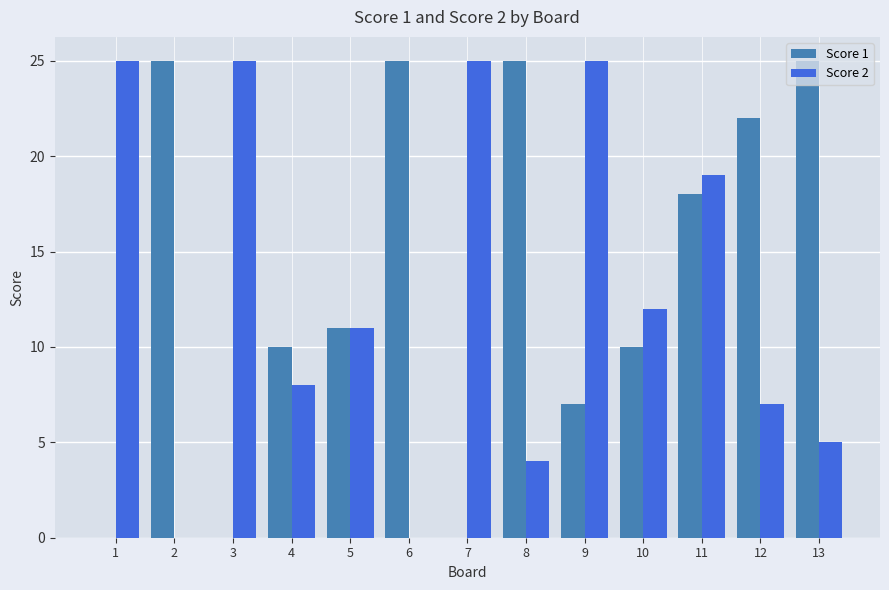

How many groups of bars are there?

13